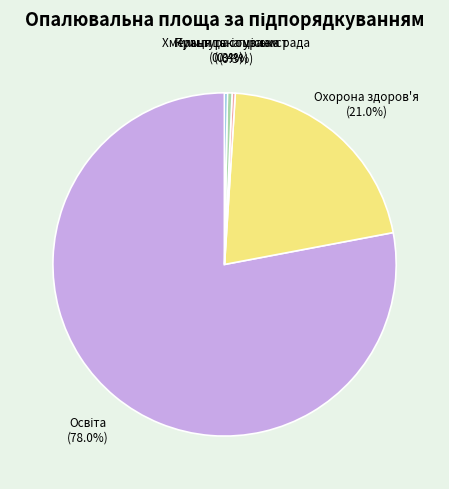

Does Охорона здоров'я account for over 50% of the chart?

No